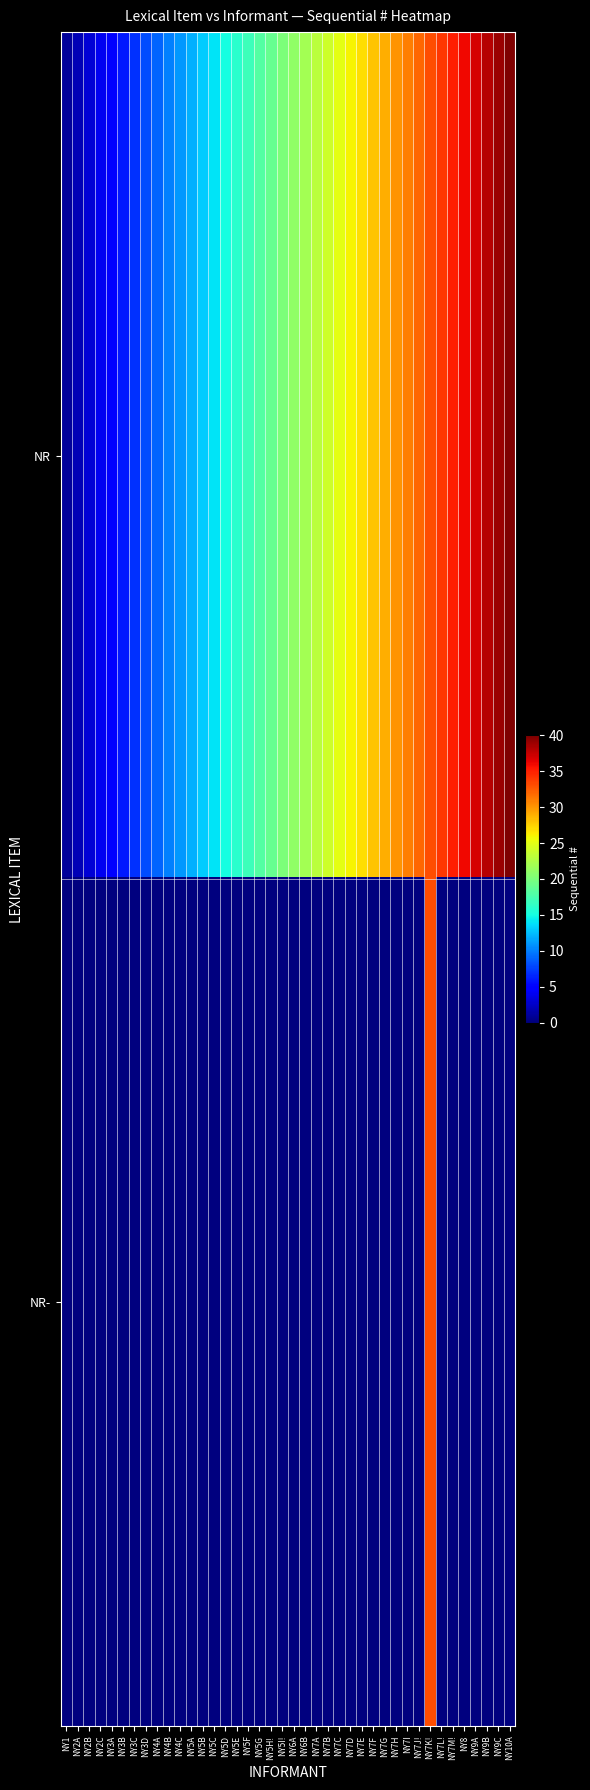

What is the greatest value displayed?

40